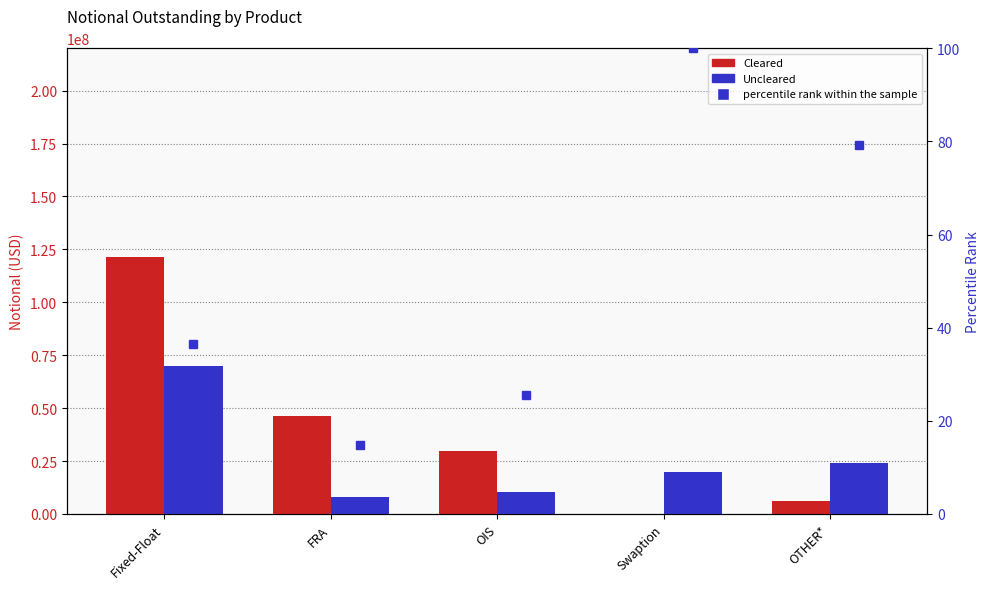

Which series changed the most between FRA and OTHER*?

Cleared